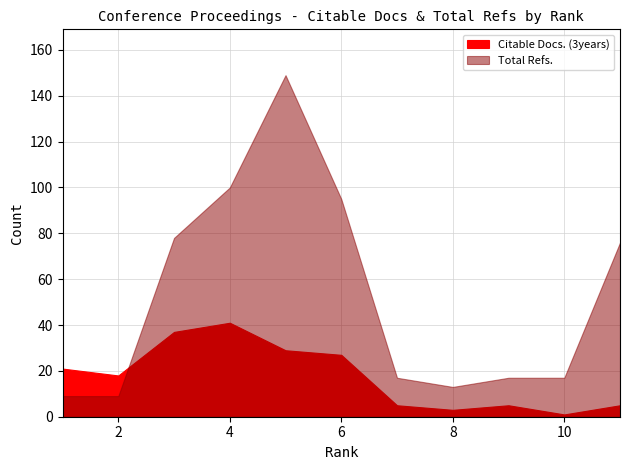

True or false: Total Refs. and Total Docs. (3years) cross at least once.

False